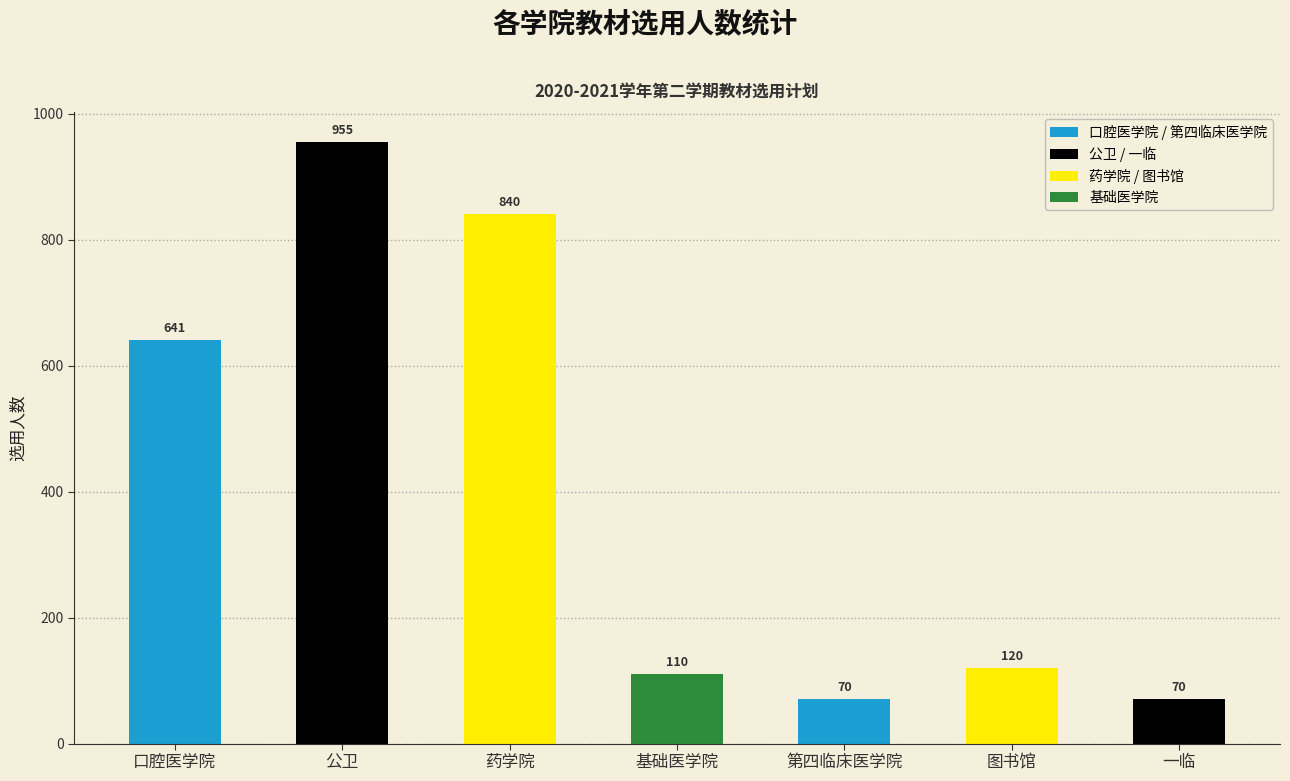

What is the smallest value displayed?

70